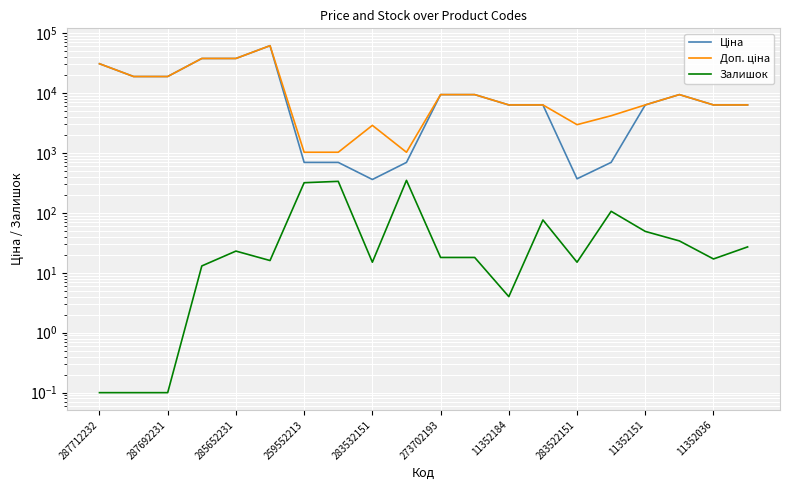

What is the sum of all Ціна values?

268132.6